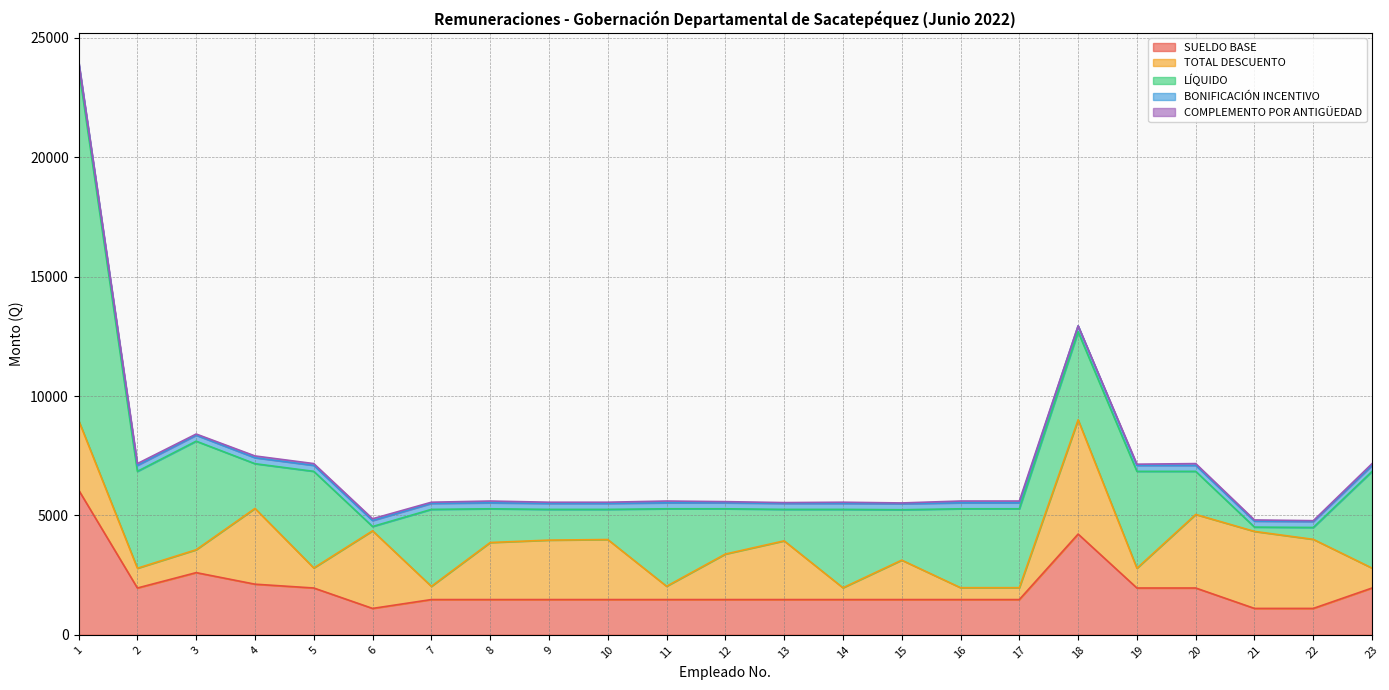

Reading right to left, list all the values displayed in this chart.

SUELDO BASE: 23=1960.0	22=1105.0	21=1105.0	20=1960.0	19=1960.0	18=4219.0	17=1476.0	16=1476.0	15=1476.0	14=1476.0	13=1476.0	12=1476.0	11=1476.0	10=1476.0	9=1476.0	8=1476.0	7=1476.0	6=1105.0	5=1960.0	4=2120.0	3=2604.0	2=1960.0	1=6066.0
TOTAL DESCUENTO: 23=832.1	22=2892.7	21=3224.4	20=3080.2	19=827.9	18=4783.6	17=497.1	16=497.1	15=1650.7	14=493.6	13=2458.5	12=1905.3	11=557.1	10=2513.8	9=2489.1	8=2388.8	7=553.6	6=3250.0	5=839.4	4=3172.1	3=959.2	2=827.9	1=2915.7
LÍQUIDO: 23=4052.8	22=497.3	21=180.6	20=1804.8	19=4057.1	18=3685.4	17=3303.9	16=3303.9	15=2110.3	14=3282.4	13=1317.5	12=1895.7	11=3243.9	10=1262.2	9=1286.9	8=1412.2	7=3222.4	6=180.0	5=4045.4	4=1872.9	3=4544.8	2=4057.1	1=14775.4
BONIFICACIÓN INCENTIVO: 23=250.0	22=250.0	21=250.0	20=250.0	19=250.0	18=250.0	17=250.0	16=250.0	15=250.0	14=250.0	13=250.0	12=250.0	11=250.0	10=250.0	9=250.0	8=250.0	7=250.0	6=250.0	5=250.0	4=250.0	3=250.0	2=250.0	1=250.0
COMPLEMENTO POR ANTIGÜEDAD: 23=75.0	22=35.0	21=50.0	20=75.0	19=50.0	18=0.0	17=75.0	16=75.0	15=35.0	14=50.0	13=35.0	12=50.0	11=75.0	10=50.0	9=50.0	8=75.0	7=50.0	6=75.0	5=75.0	4=75.0	3=50.0	2=75.0	1=0.0